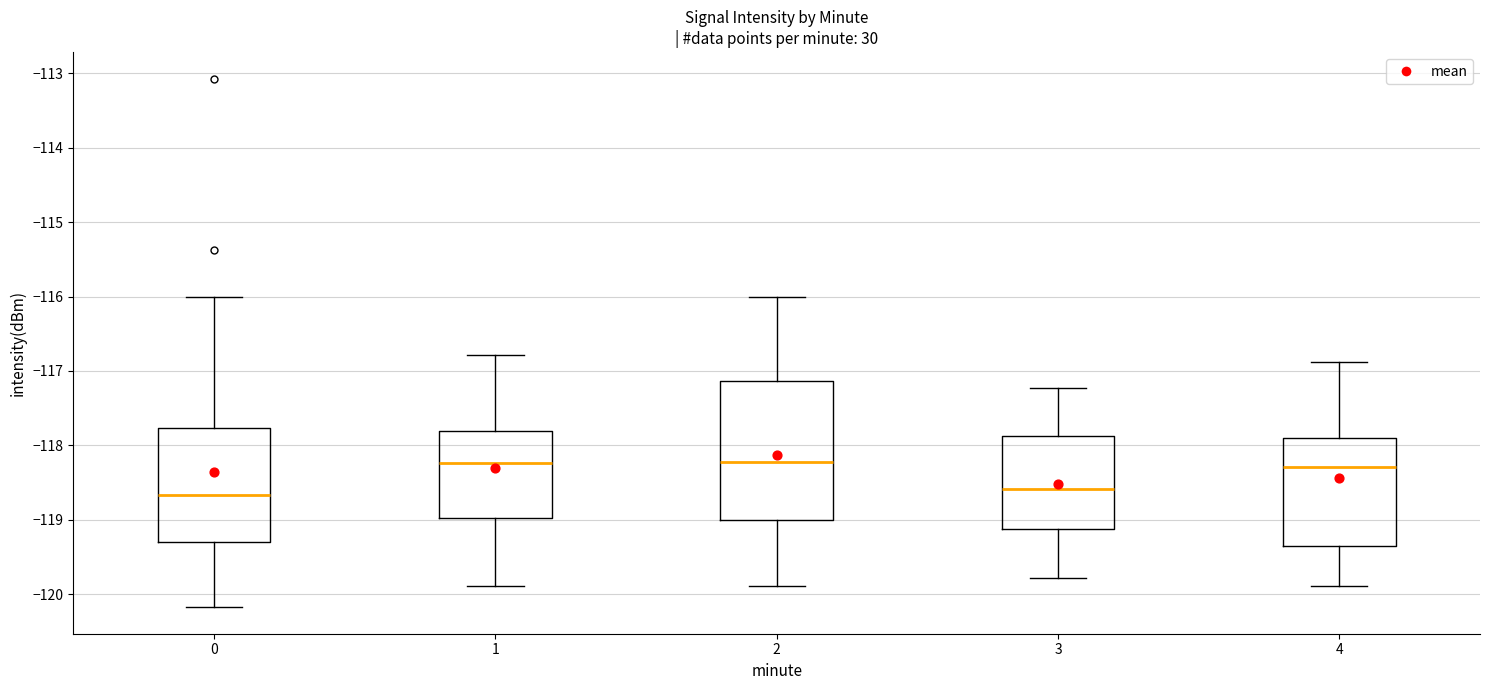

Where does the upper whisker of the box at x = 2 end on the y-axis? The values are not printed on the chart, so give them approximately, as read against the axis.

-116.0